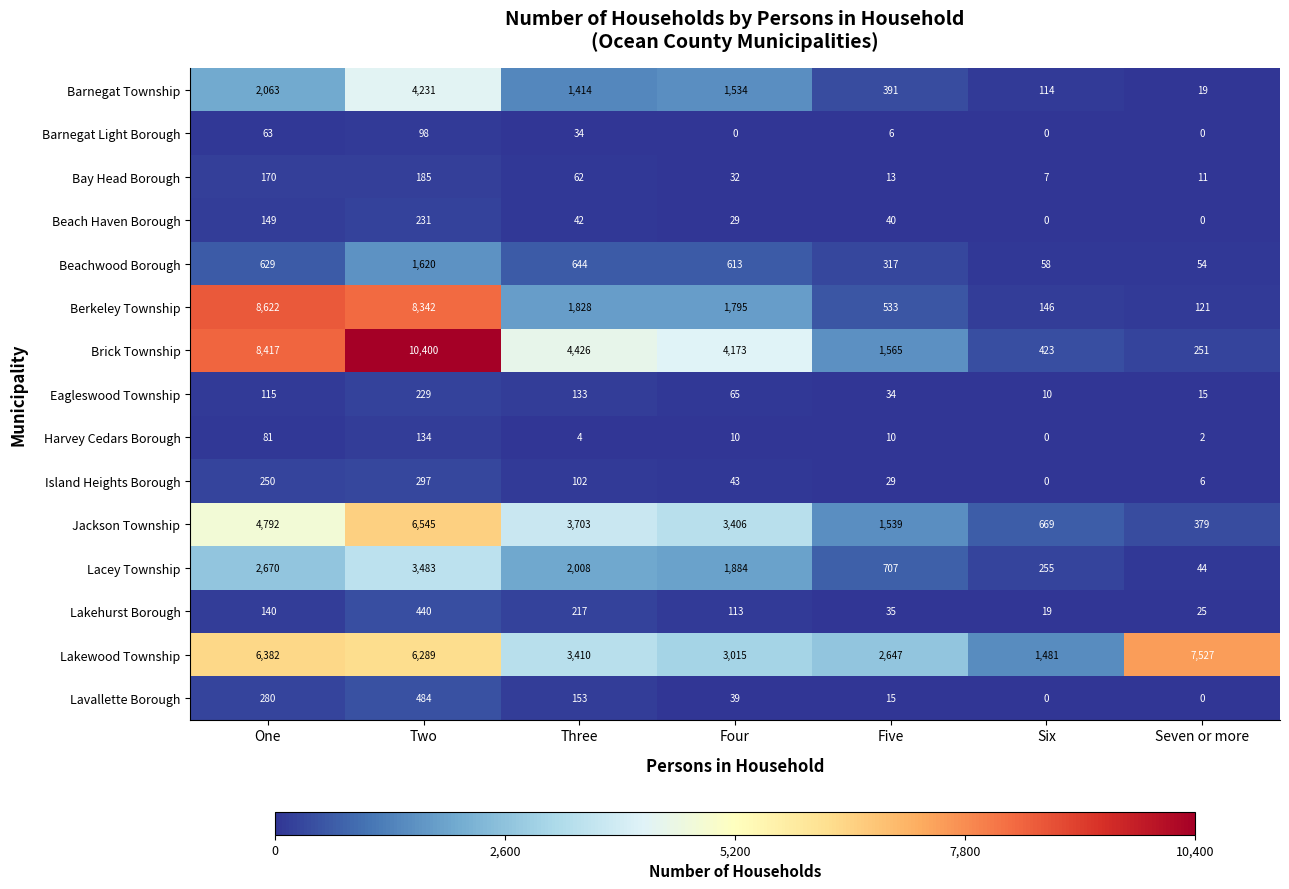

At which label does Lakewood Township reach its peak?

Seven or more